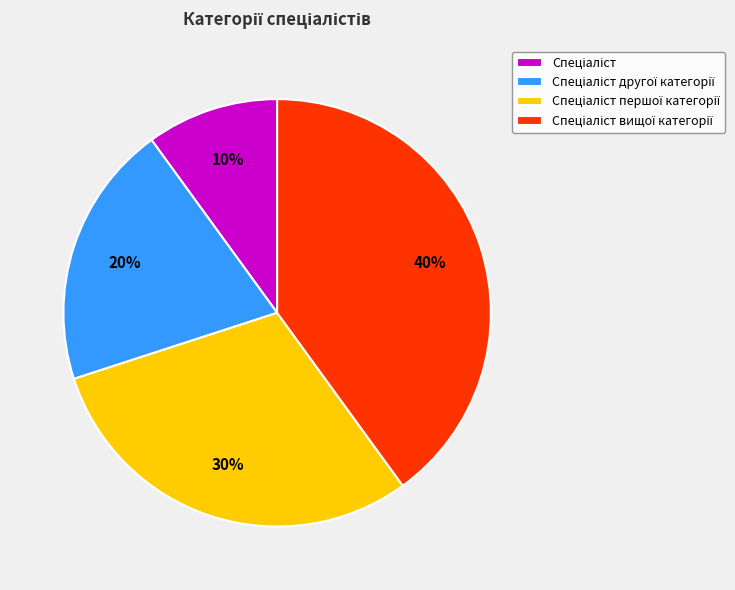

Is there a majority slice in this chart?

No